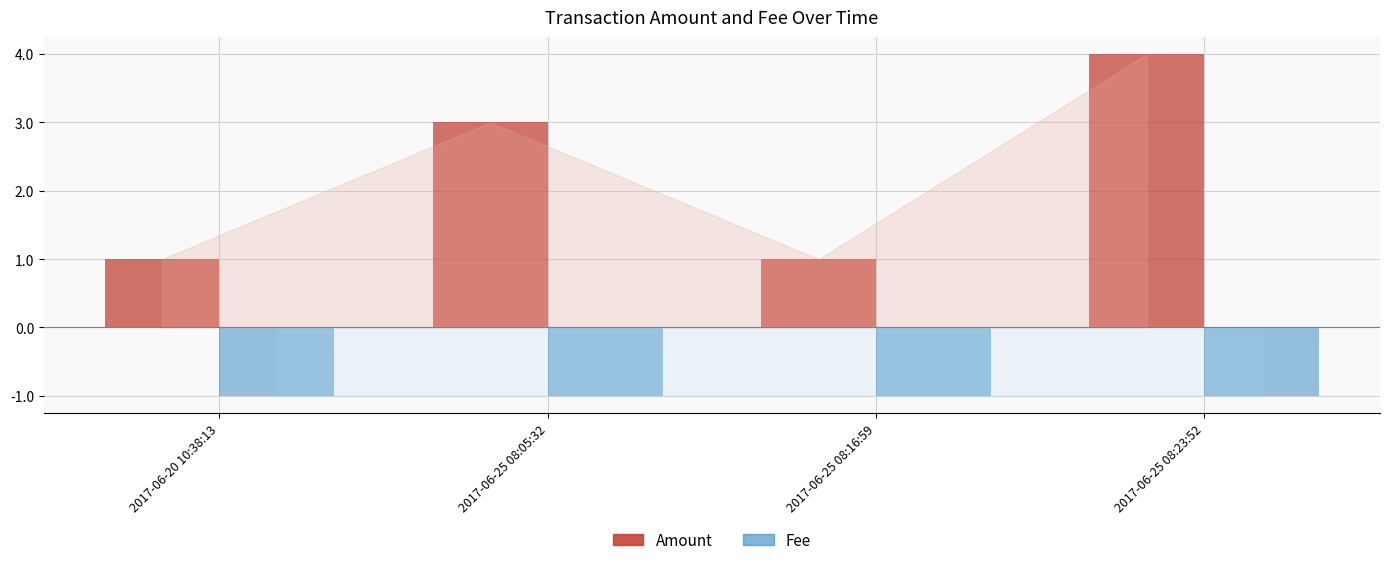

Is it true that Amount equals 1 at 2017-06-20 10:38:13?

True